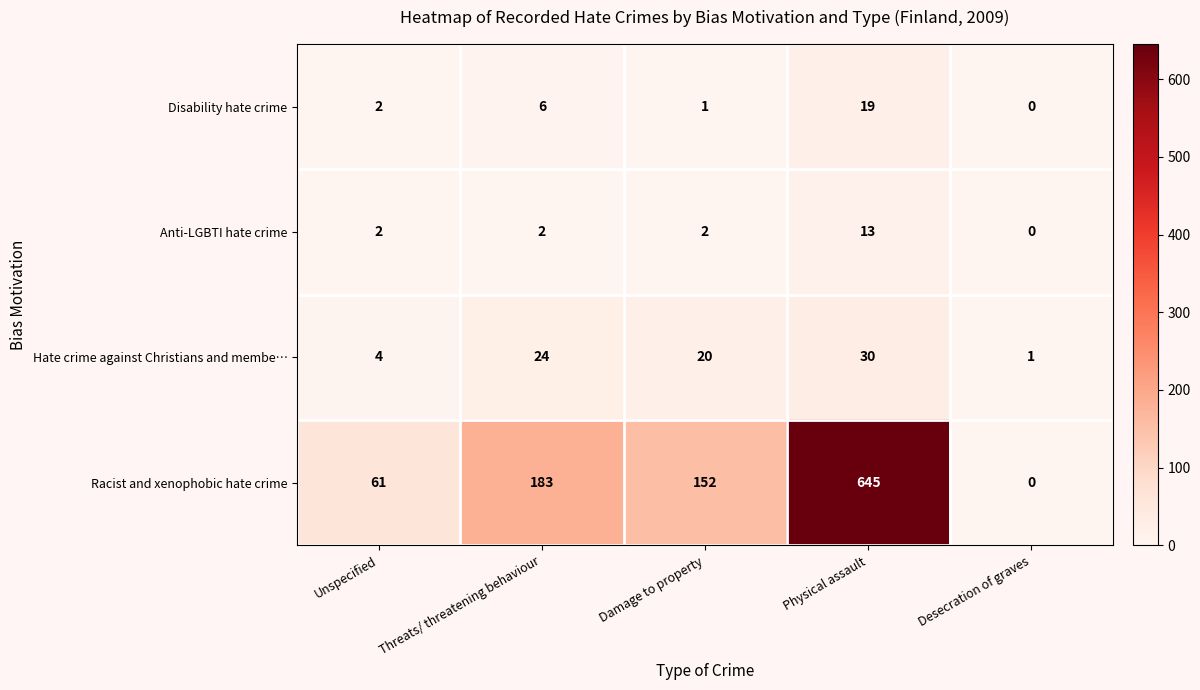

What is the total value across all series at Physical assault?

707